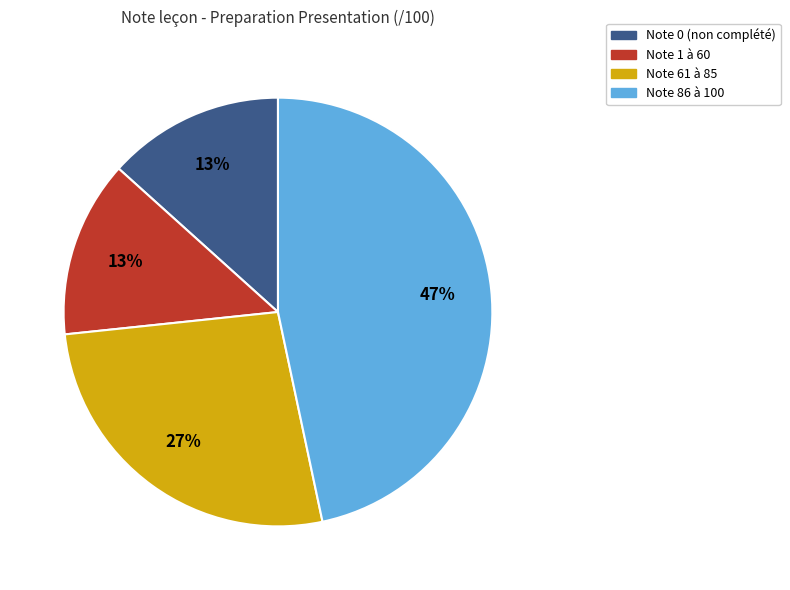

True or false: Note 1 à 60 accounts for 24% of the total.

False